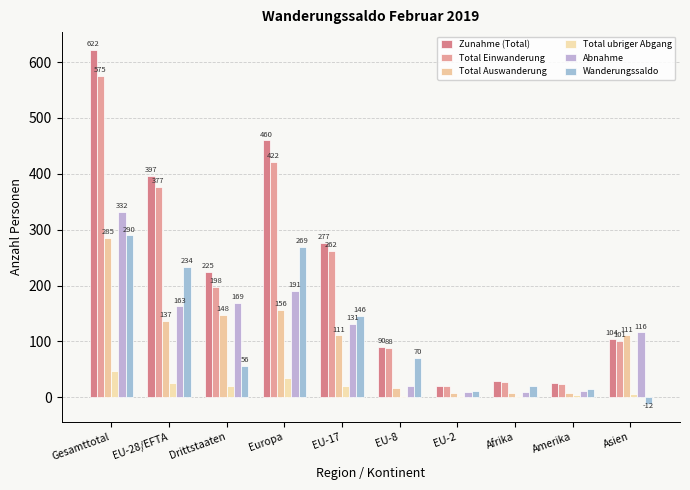

Is it true that Zunahme (Total) equals 26 at Amerika?

True